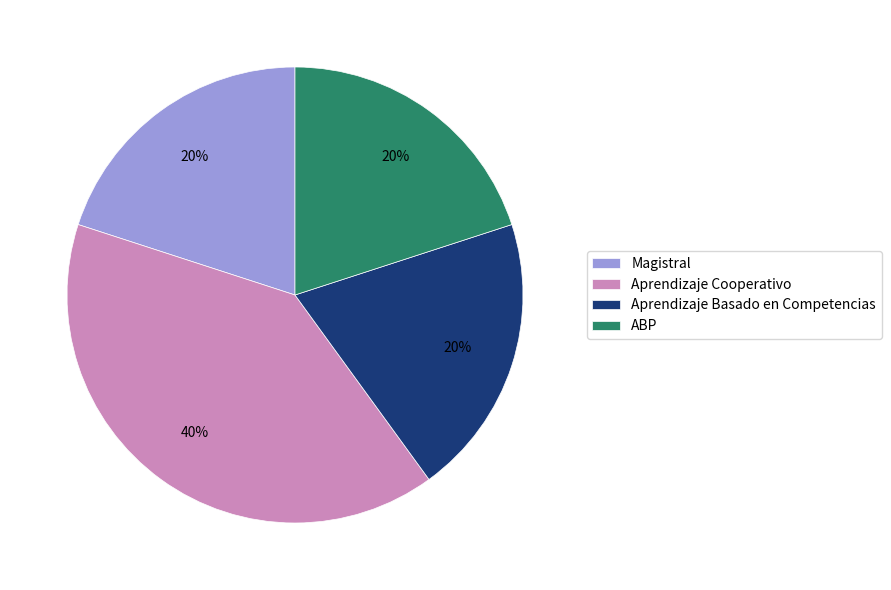

What is the largest slice in the pie chart?

Aprendizaje Cooperativo